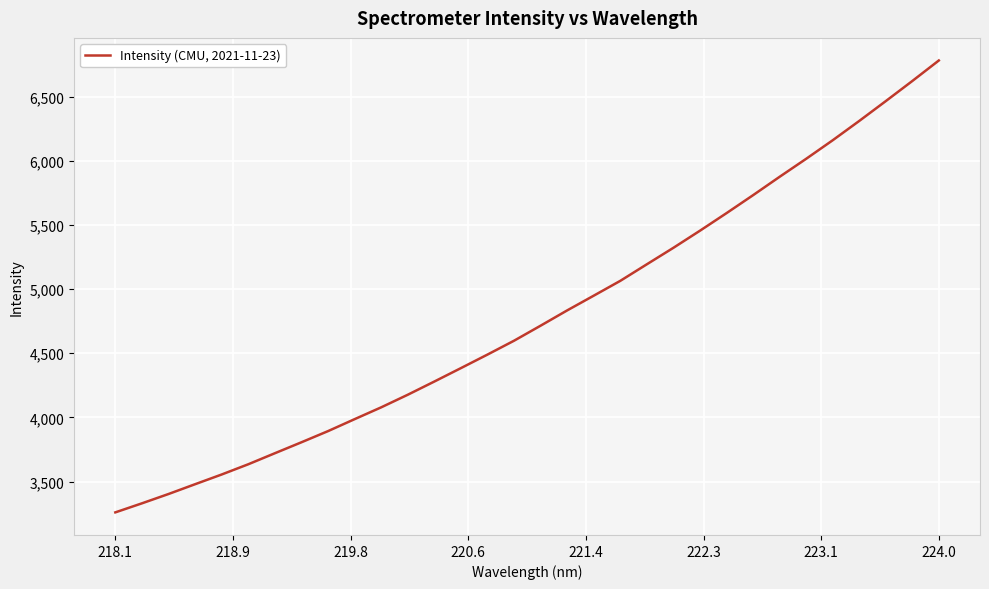

What is the difference between the maximum and minimum values?

3520.2